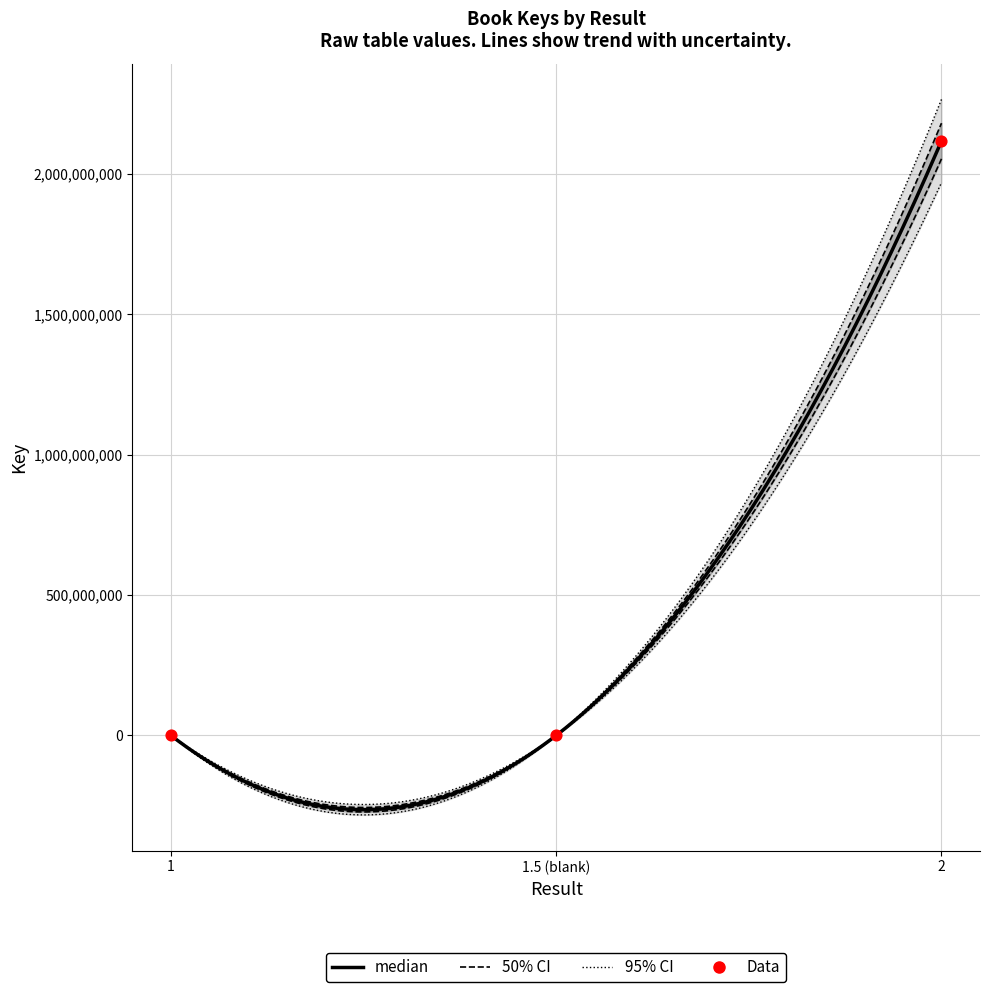

Between 1 and , which is larger?

1